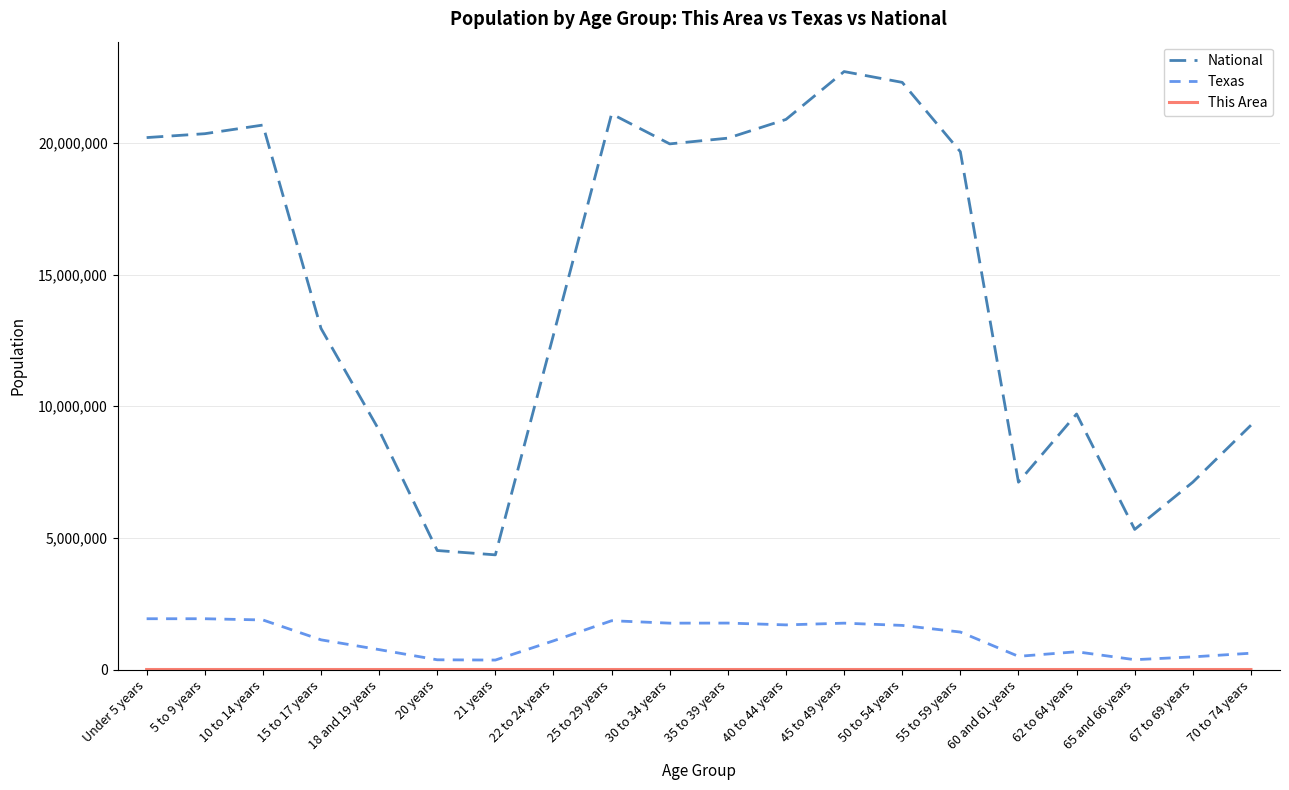

How many lines are shown in the chart?

3